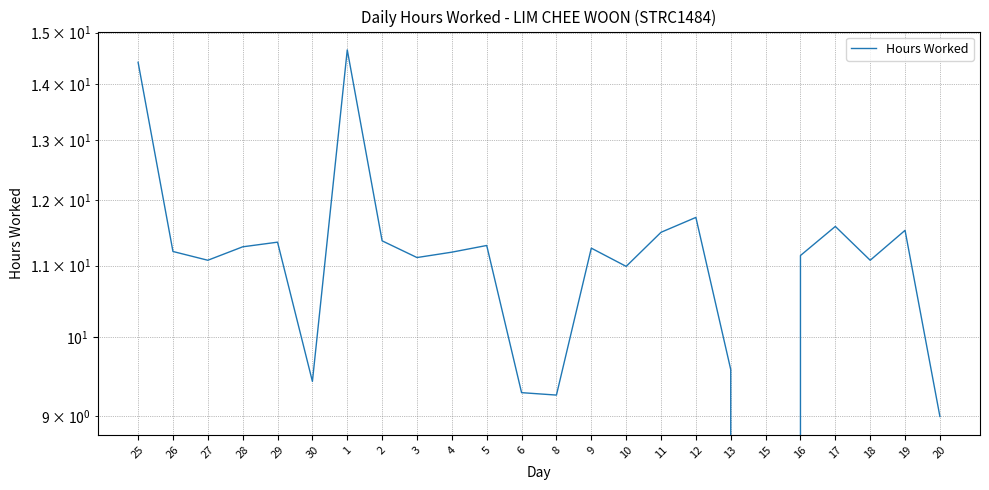

True or false: the data shows 9.6 at 13.

True